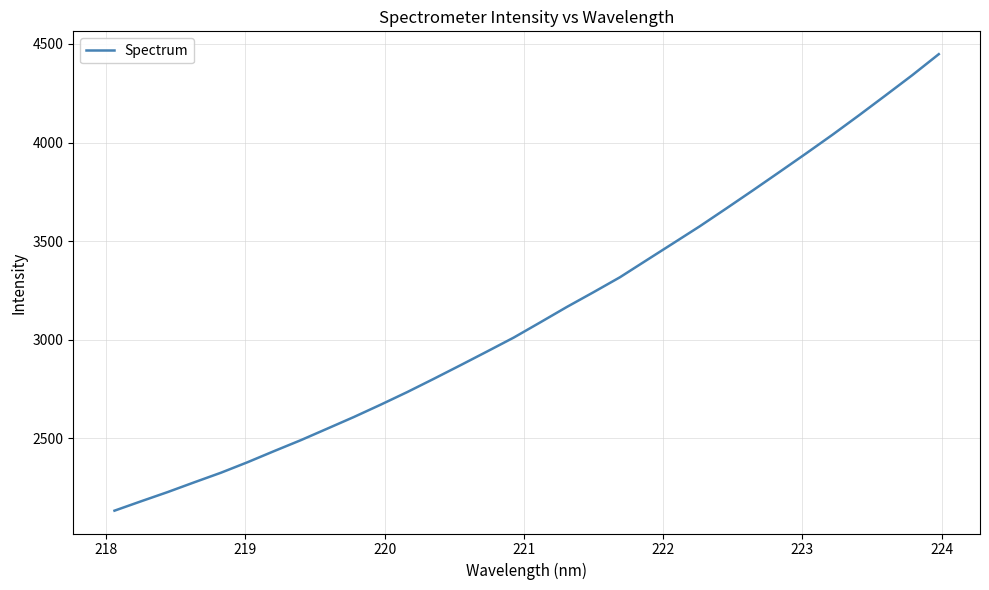

What is the maximum value shown in the chart?

4448.1